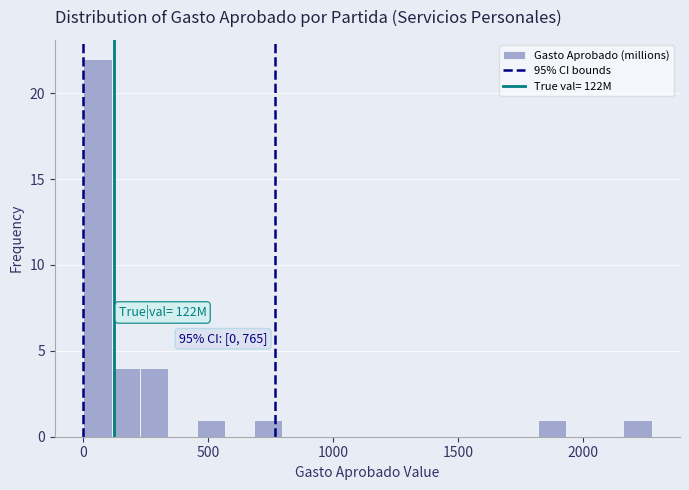

Read against the x-axis, roughly where is the centre of the tallest bar?

50